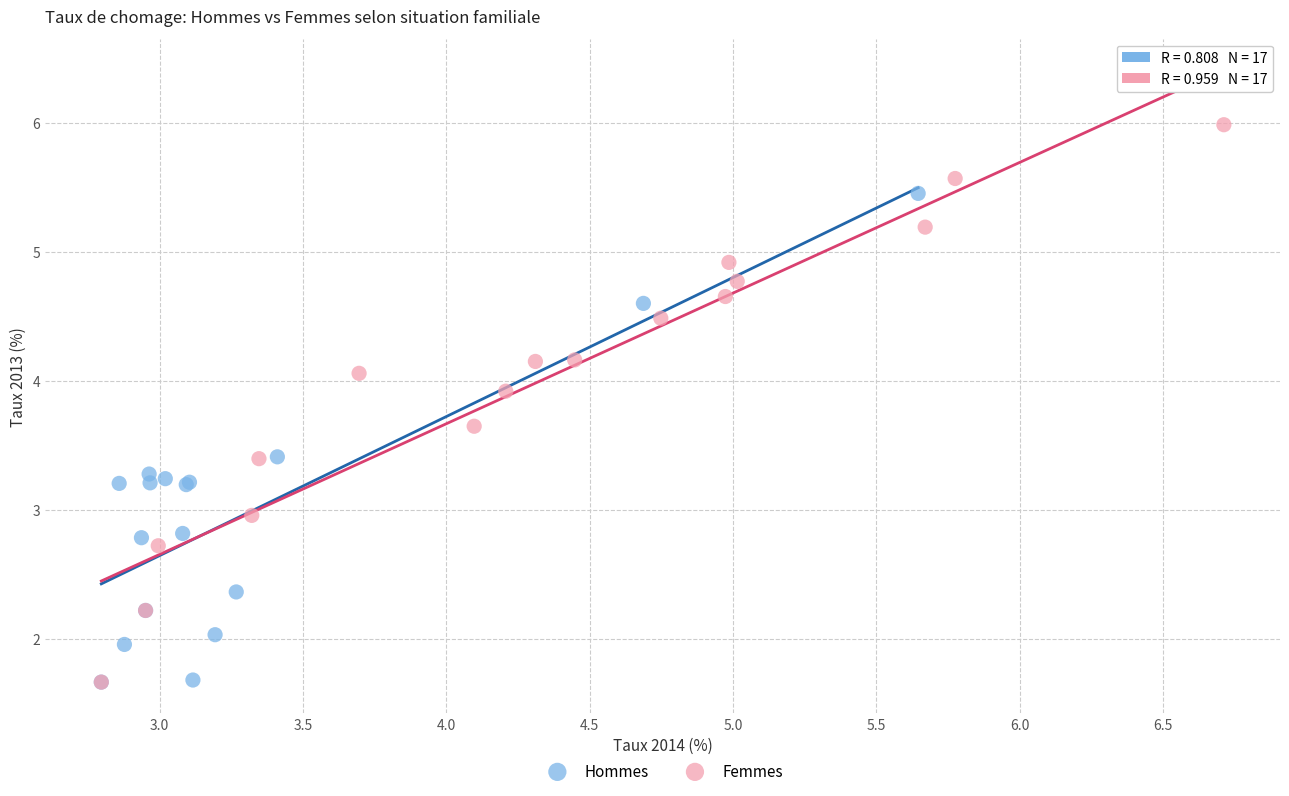

Which series has the widest spread of Y values?

Femmes